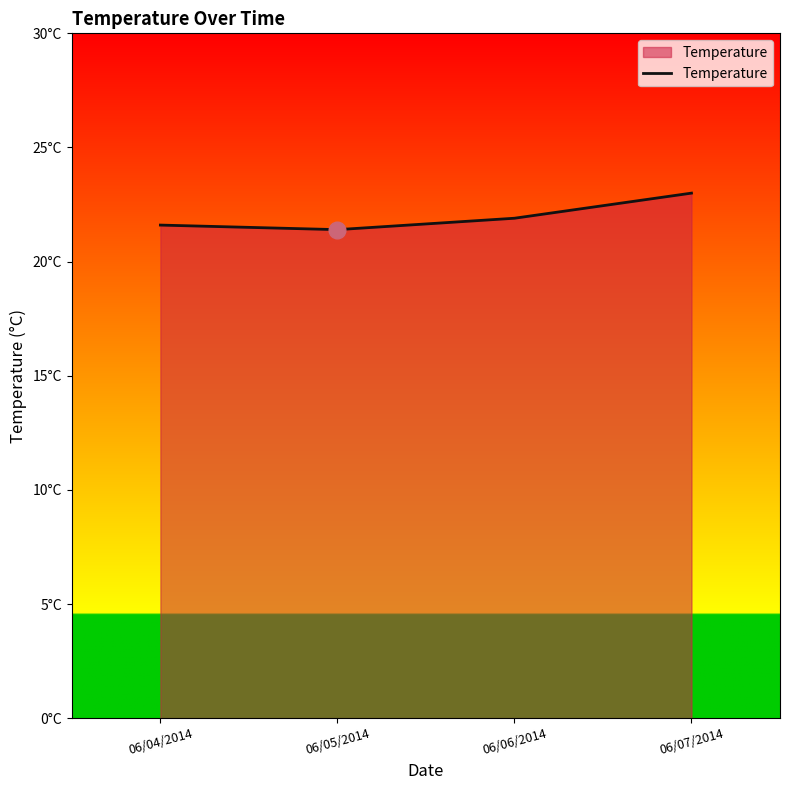

Is it true that the value at 06/05/2014 is 21.4?

True